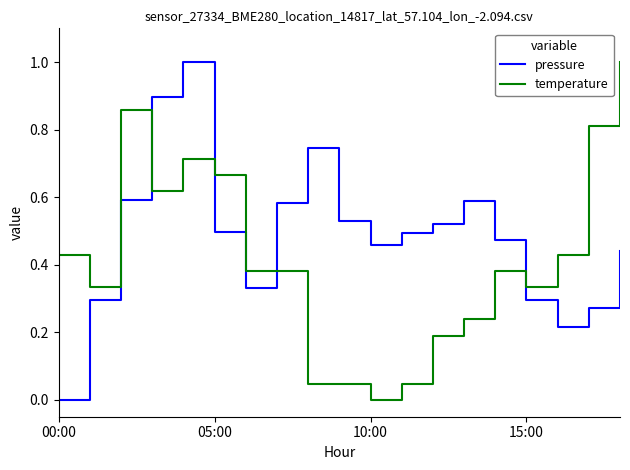

After their last crossing, which series has the higher values: temperature or pressure?

temperature